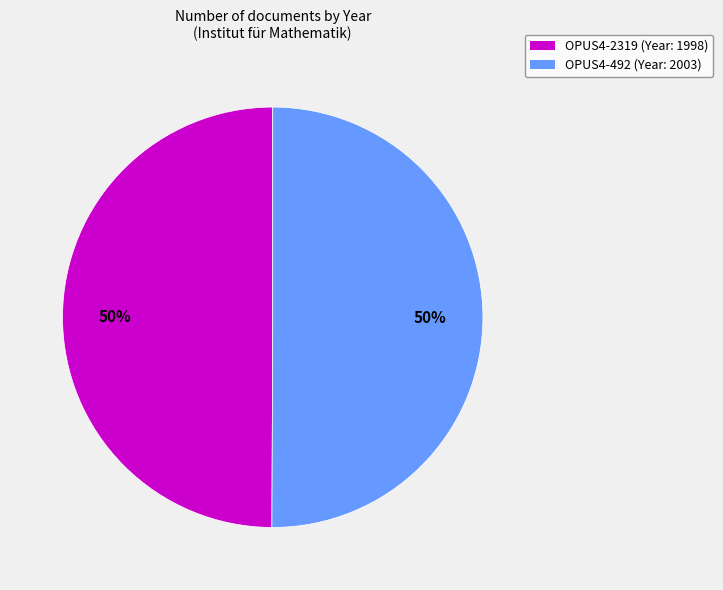

How many segments does this pie chart have?

2